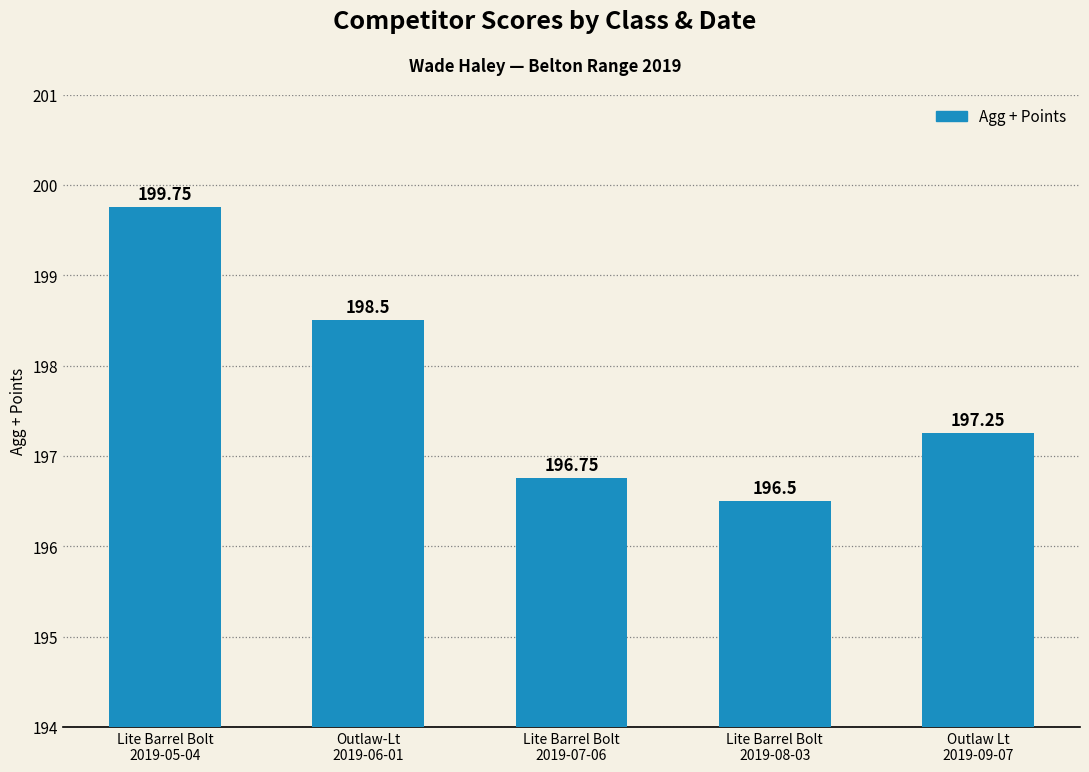

Rank the categories by value from highest to lowest.

Lite Barrel Bolt
2019-05-04, Outlaw-Lt
2019-06-01, Outlaw Lt
2019-09-07, Lite Barrel Bolt
2019-07-06, Lite Barrel Bolt
2019-08-03